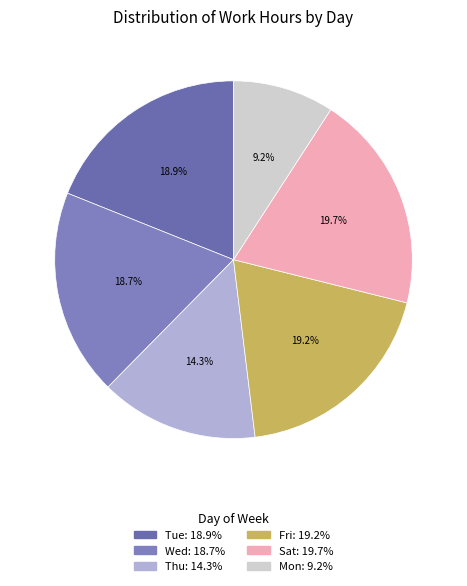

Is there a majority slice in this chart?

No